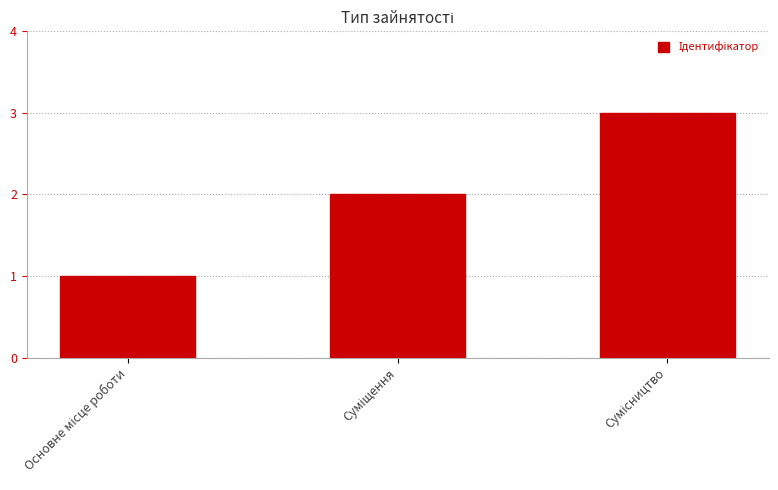

What is the sum of all values?

6